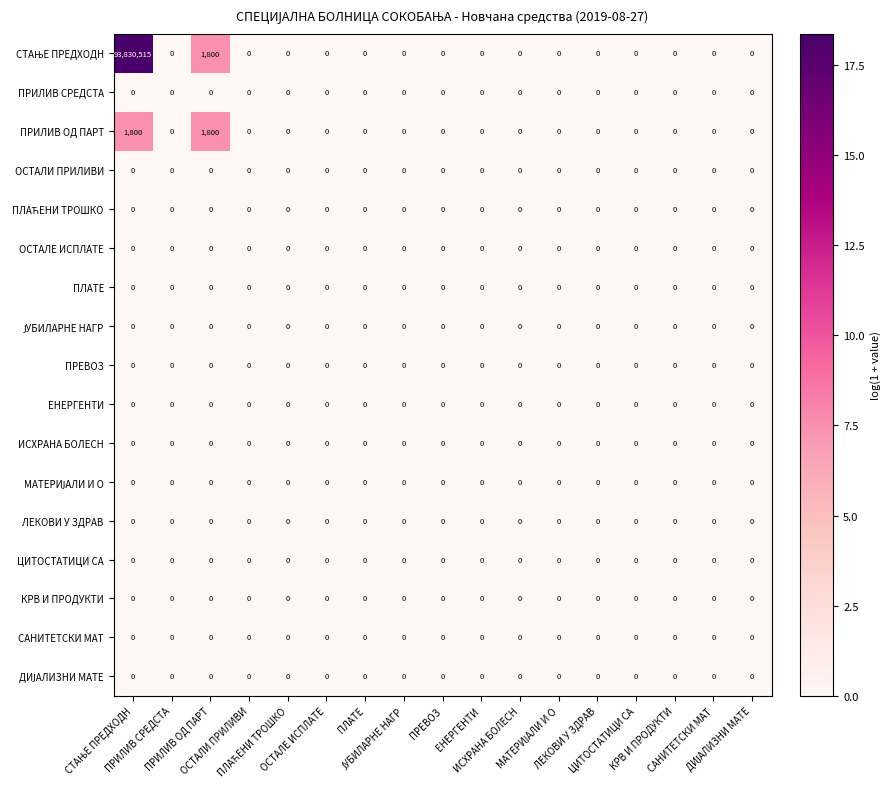

How many data points does each series have?

17